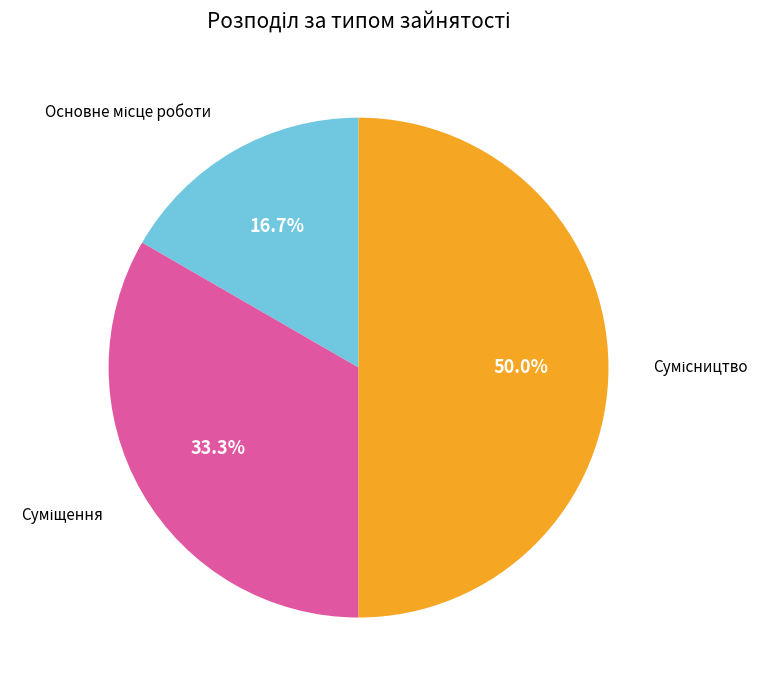

To the nearest percent, what is the average slice percentage?

33%